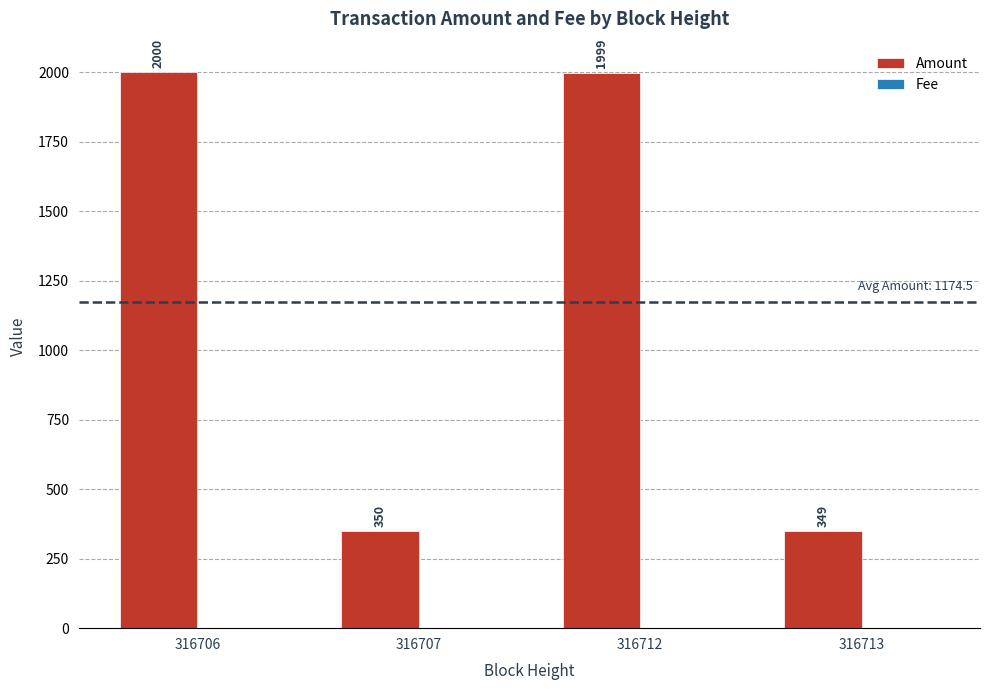

How many categories are shown in the chart?

4